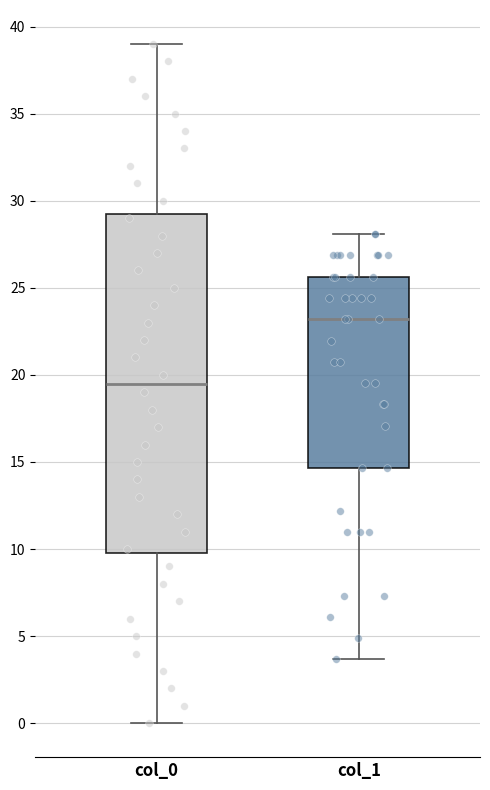

Reading left to right, read every box against the y-axis: the position of its median line, the range the box covers, and the ends of its whiskers. The values are not printed on the chart, so give them approximately, as read against the axis.

col_0: median 19.5, box 10.0 to 29.5, whiskers 0.0 to 39.0
col_1: median 23.0, box 14.5 to 25.5, whiskers 3.5 to 28.0